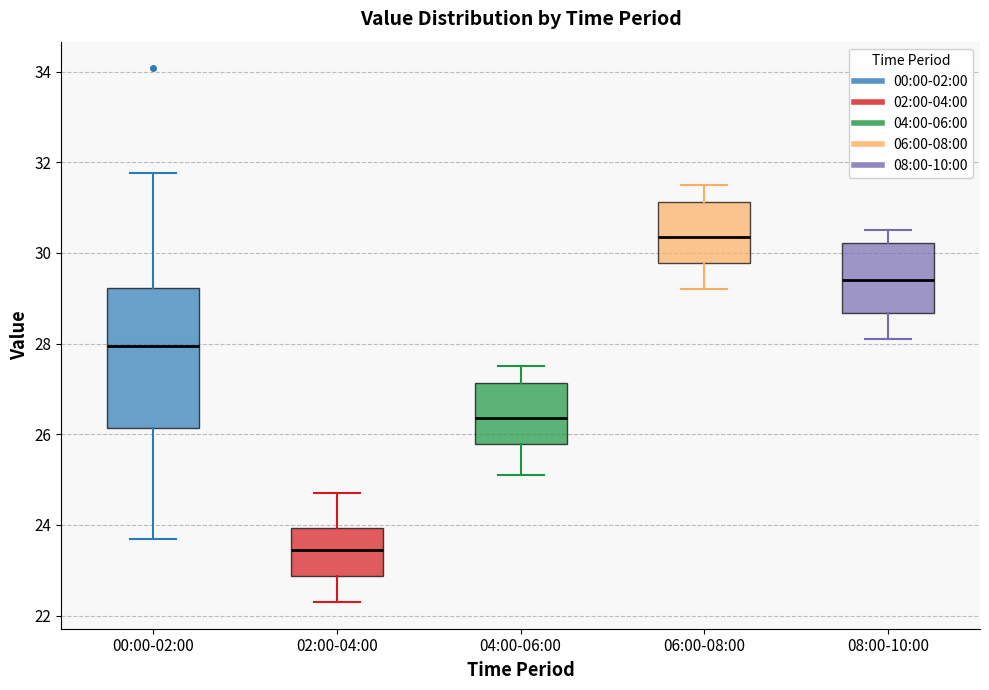

Which box's median line is the highest?

06:00-08:00